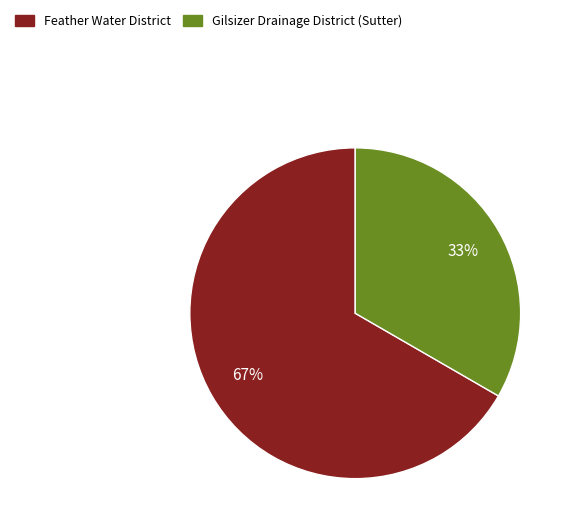

Between Gilsizer Drainage District (Sutter) and Feather Water District, which is larger?

Feather Water District